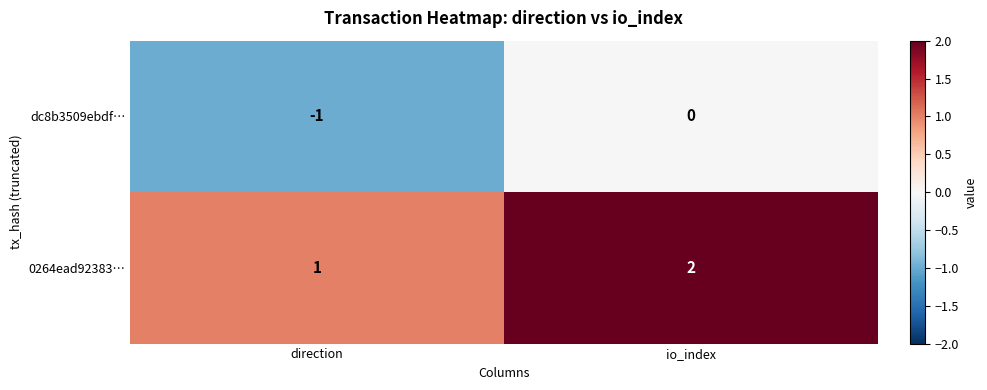

List the series in order of their peak value, highest first.

0264ead92383…, dc8b3509ebdf…